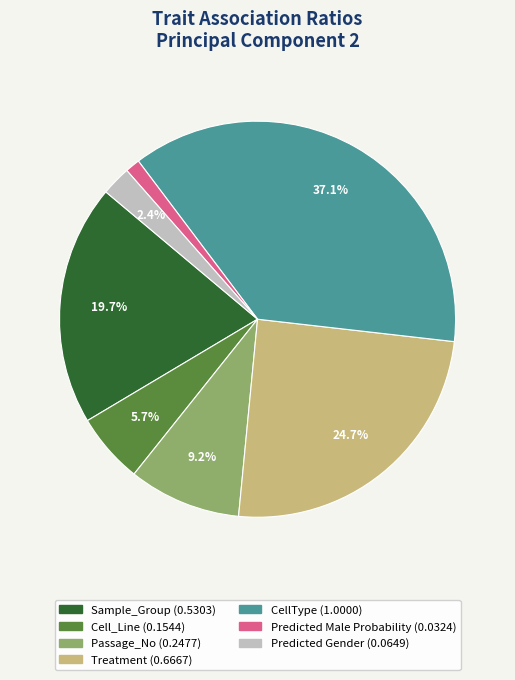

Rank the categories by value from highest to lowest.

CellType, Treatment, Sample_Group, Passage_No, Cell_Line, Predicted Gender, Predicted Male Probability